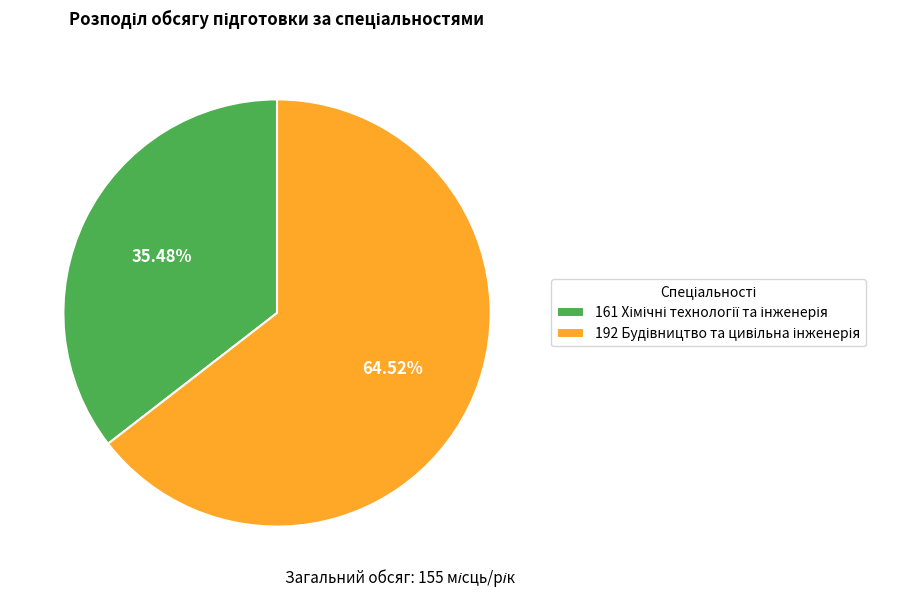

Is there any slice that represents more than half of the pie?

Yes